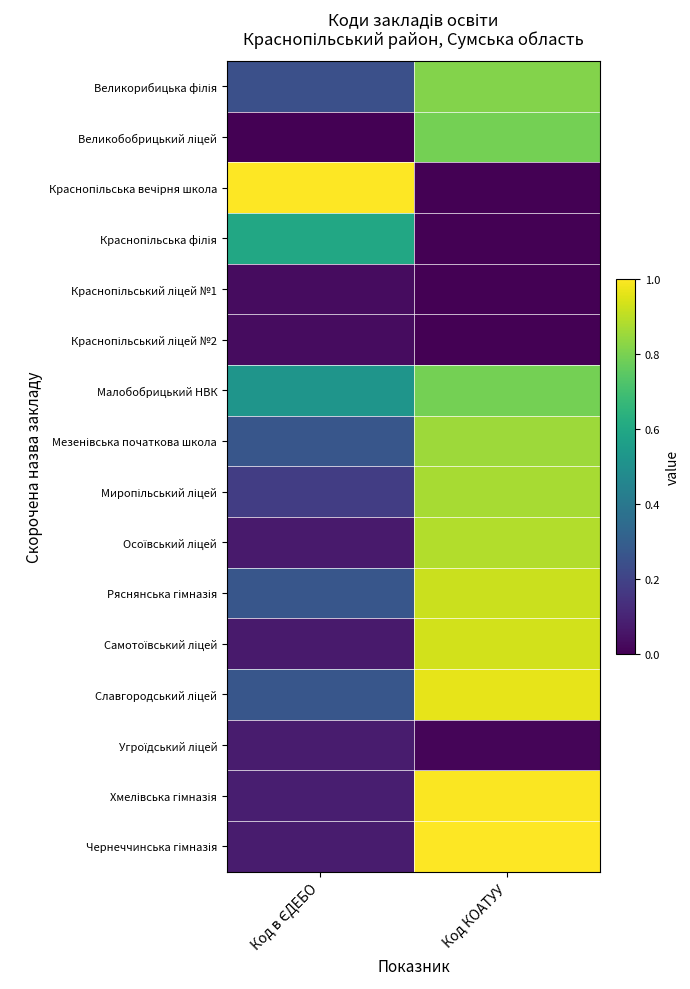

Count the number of data series in this chart.

16